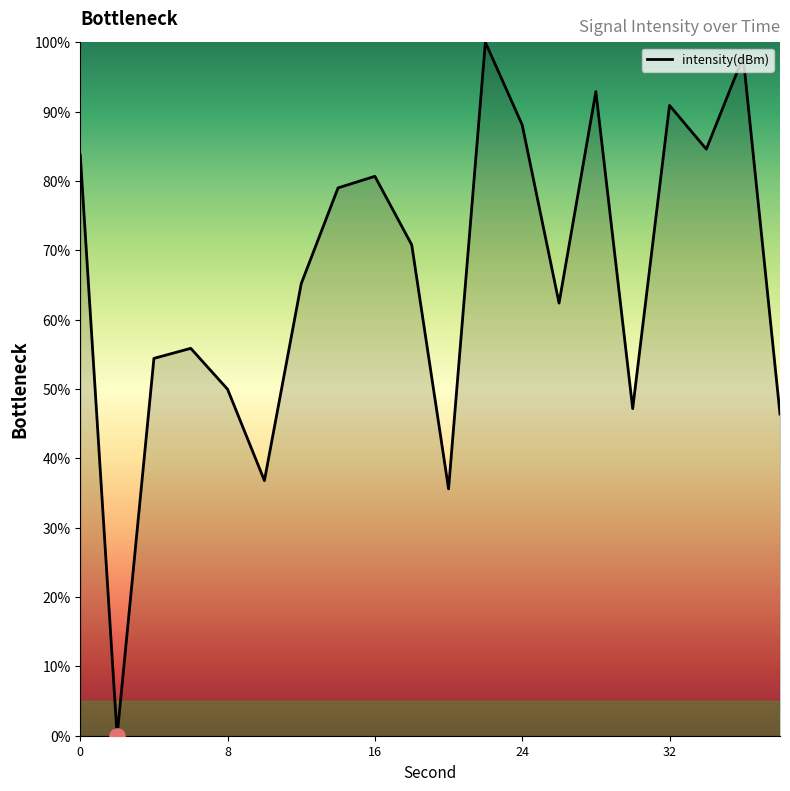

What is the maximum value shown in the chart?

100.0